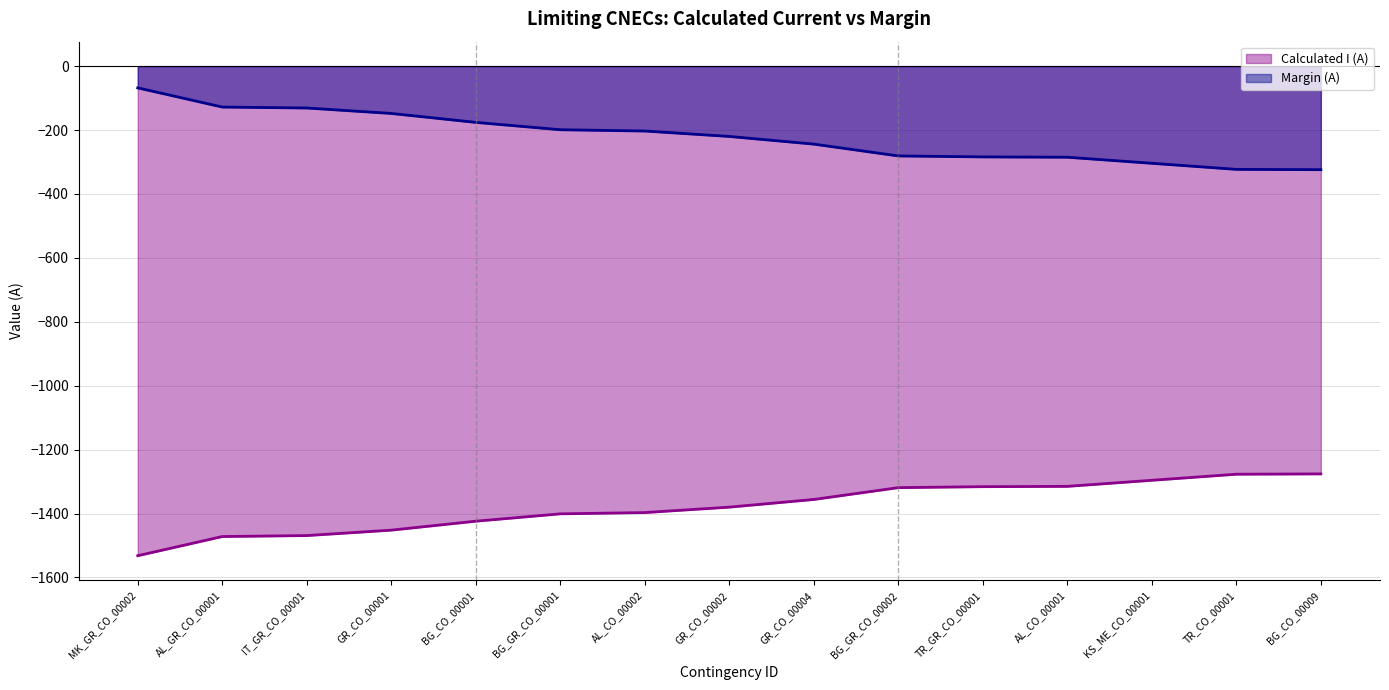

Rank the series by their maximum value, from lowest to highest.

Calculated I (A), Margin (A)